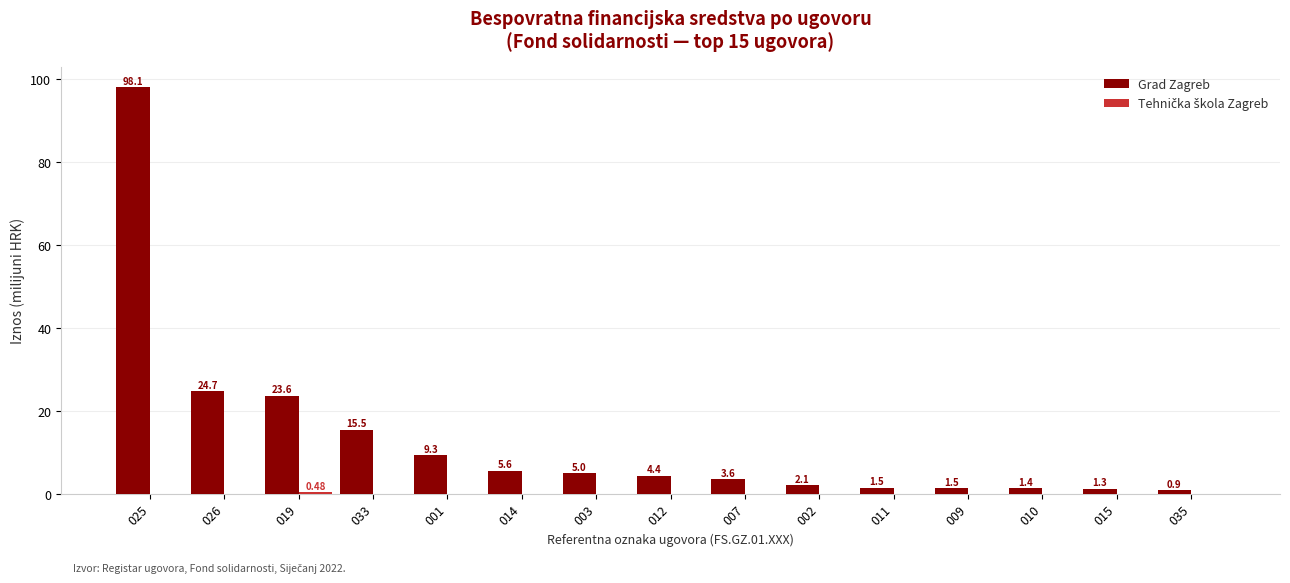

What is the maximum value shown in the chart?

98.1